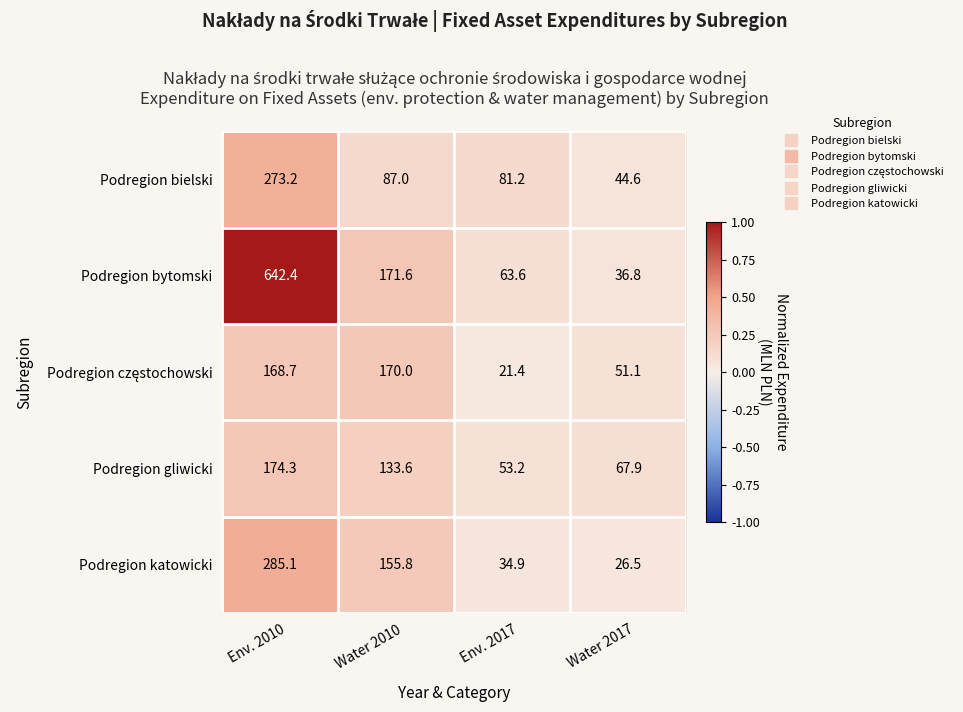

Which series has the largest total across all categories?

Podregion bytomski